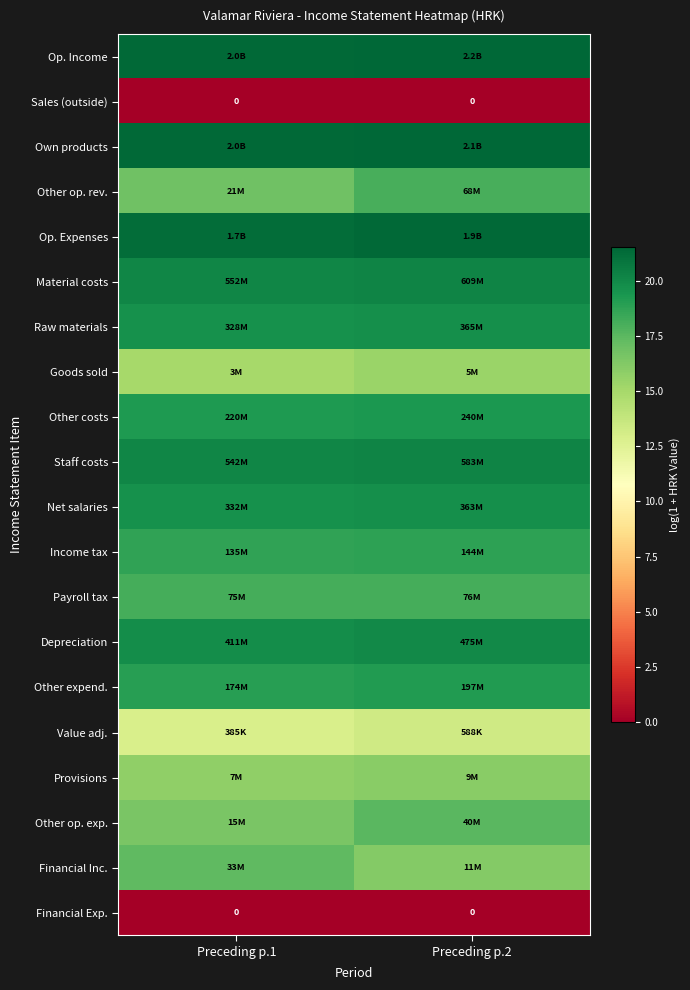

Which has a higher value, Preceding p.1 or Preceding p.2?

Preceding p.2